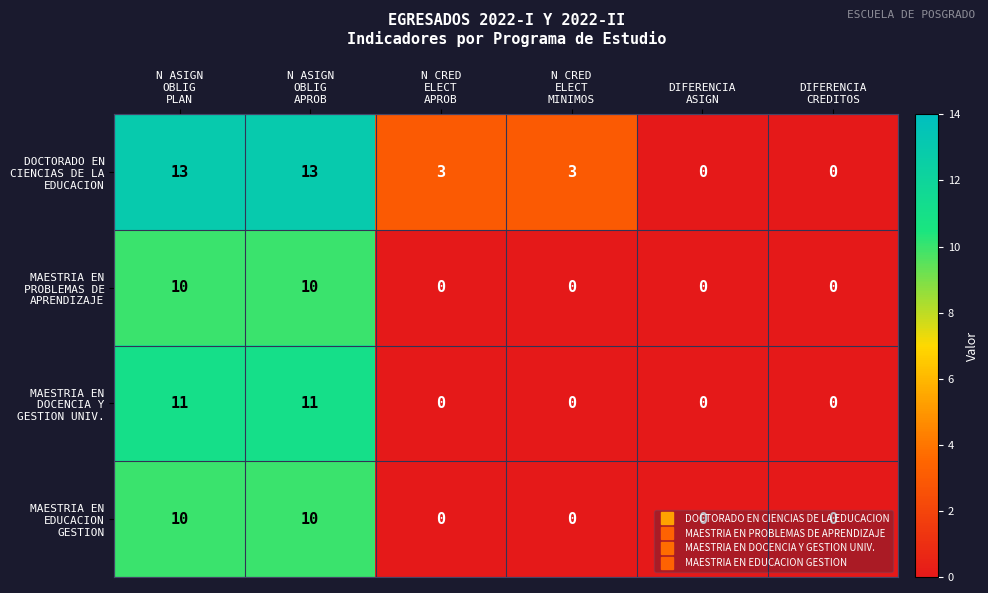

What is the maximum value shown in the chart?

13